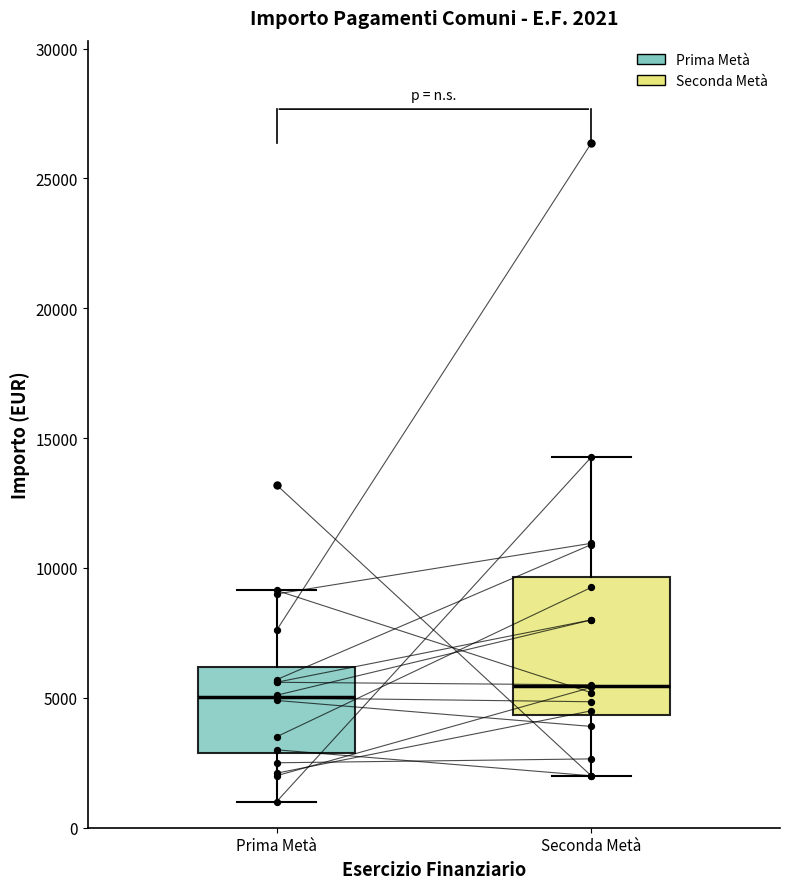

Comparing the boxes themselves (not the whiskers), which one is the tallest?

Seconda Metà